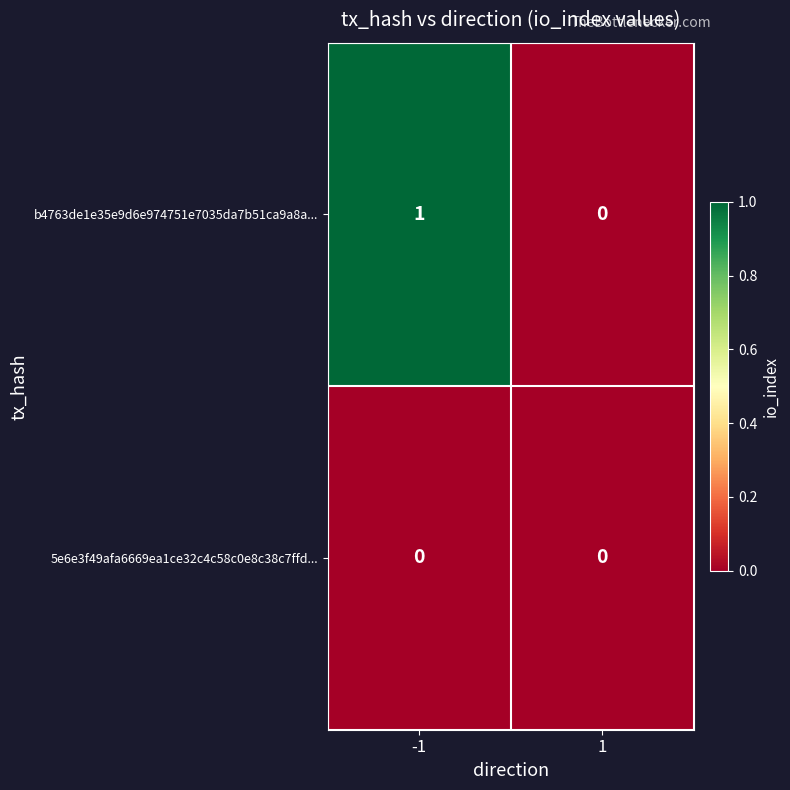

Between -1 and 1, which series saw the biggest shift?

b4763de1e35e9d6e974751e7035da7b51ca9a8a...